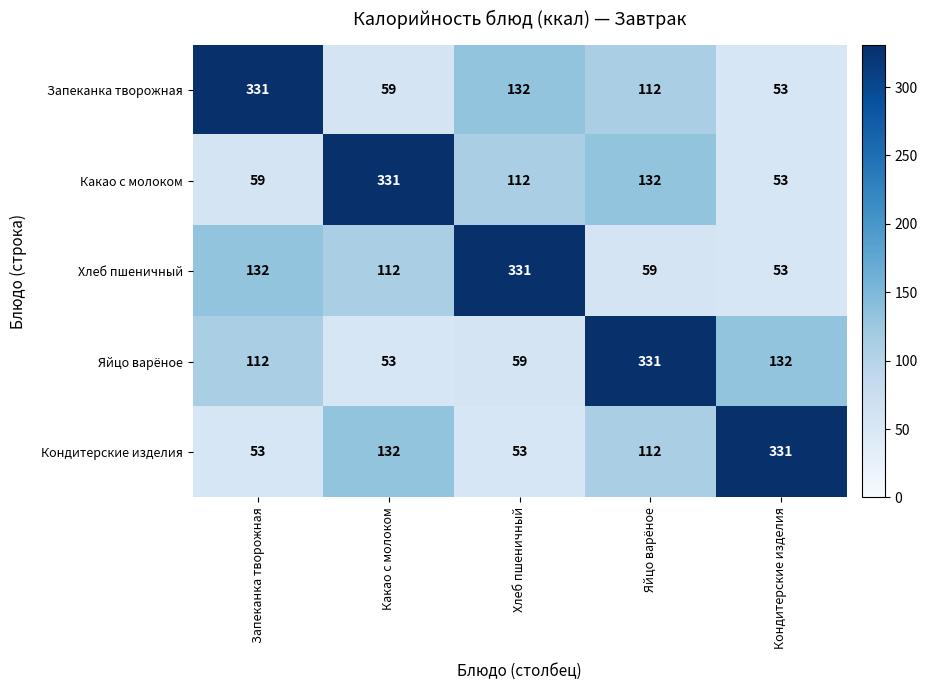

What is the spread (max minus min) of values at Хлеб пшеничный?

278